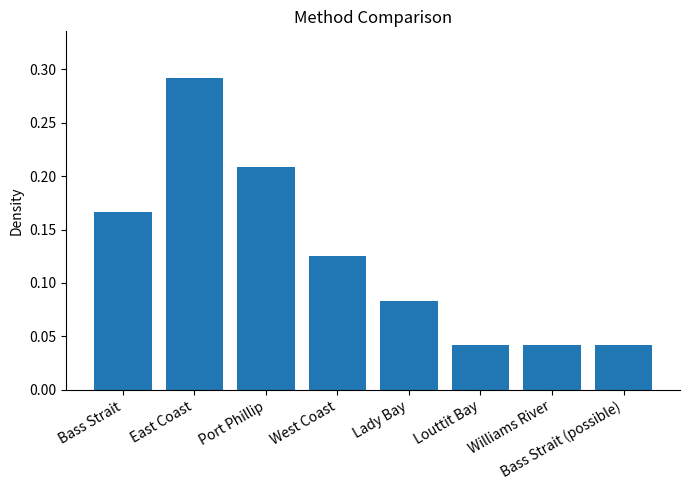

How many bars are there in total?

8